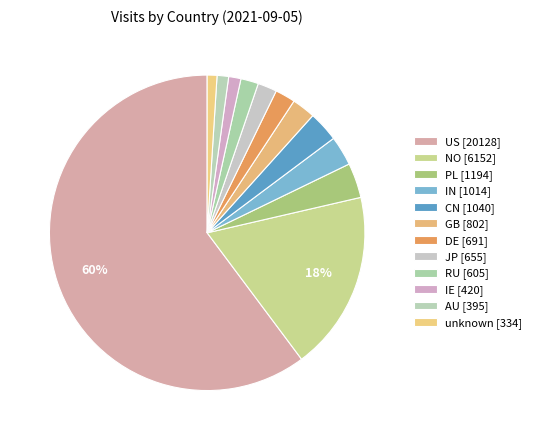

Count the number of slices in the pie.

12